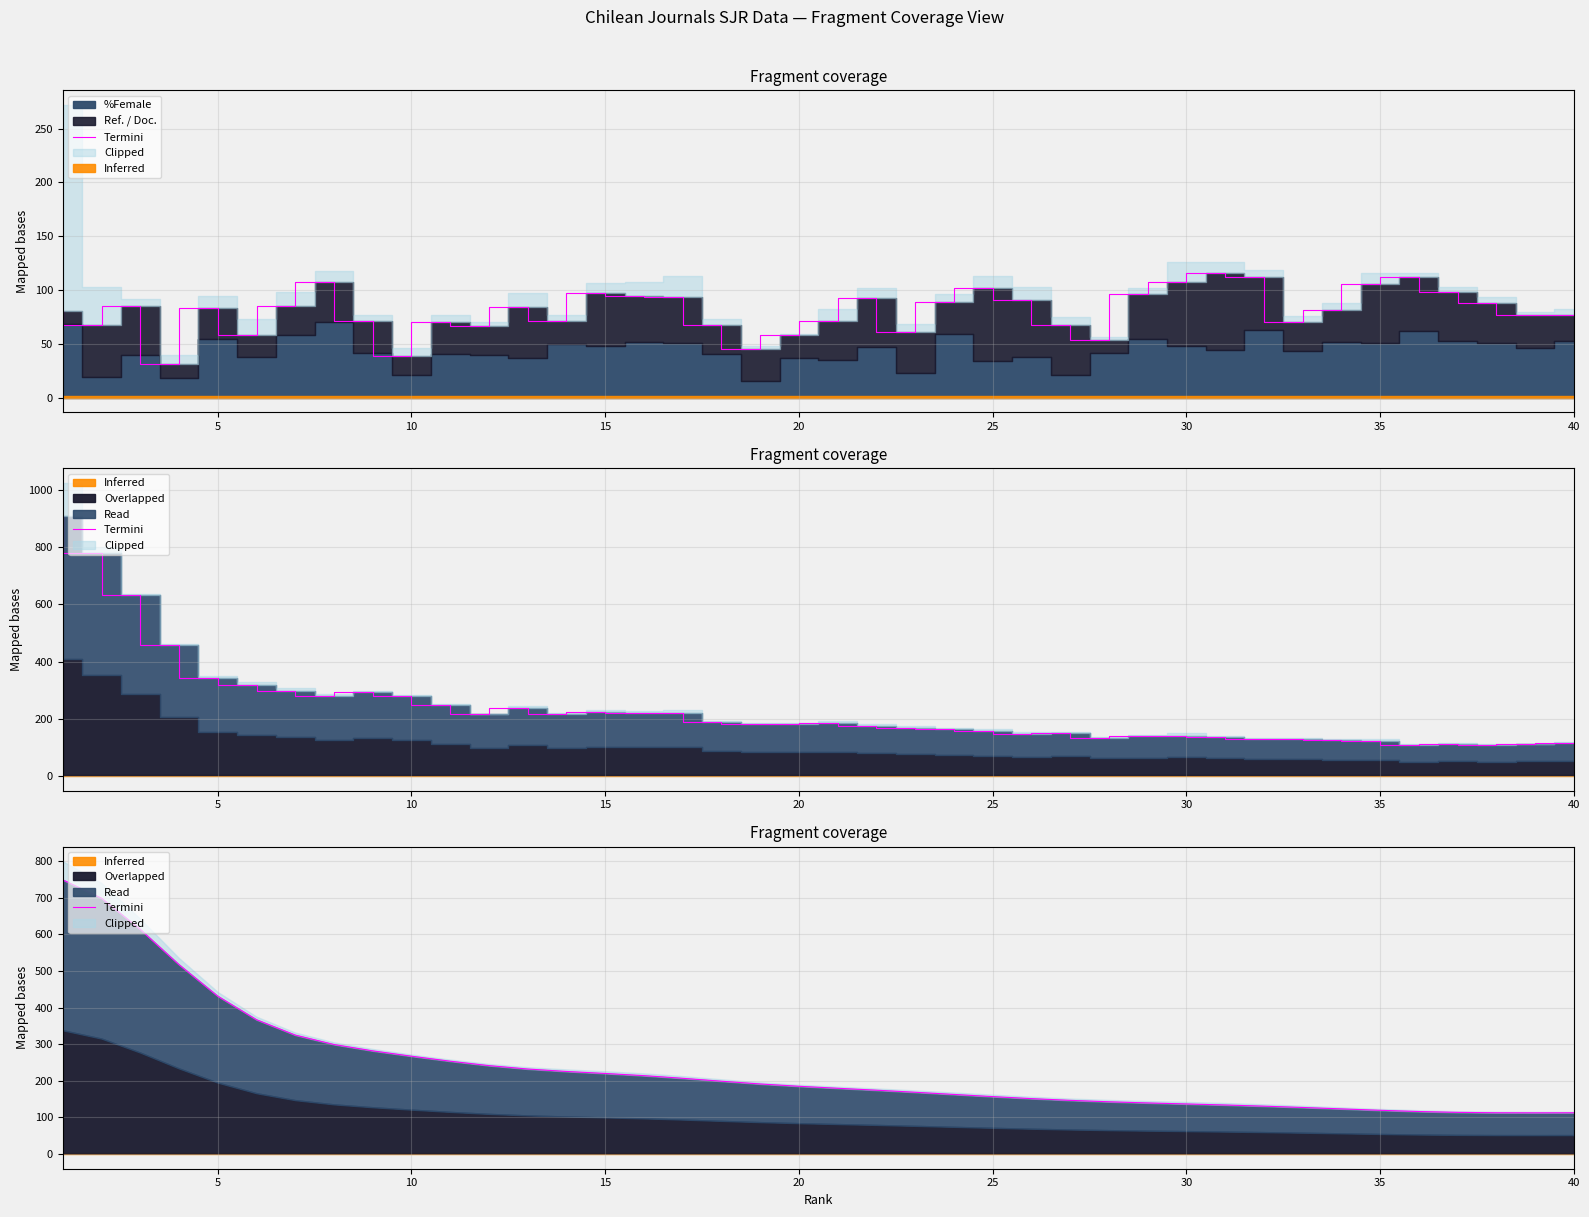

The value at 10 is 884.1. True or false?

False